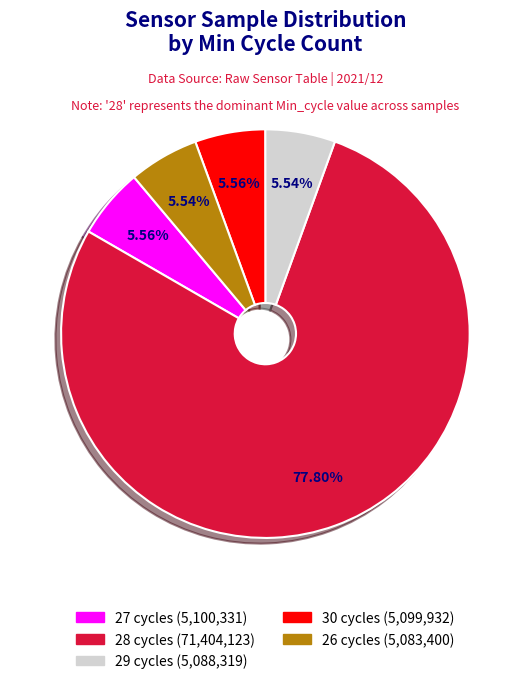

Approximately how many times larger is the value at 26 cycles (5,083,400) compared to 29 cycles (5,088,319)?

1.0